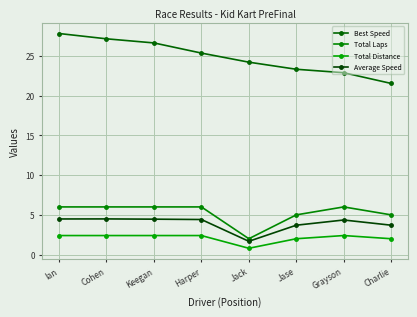

What is the label of the 8th point from the right?

Ian